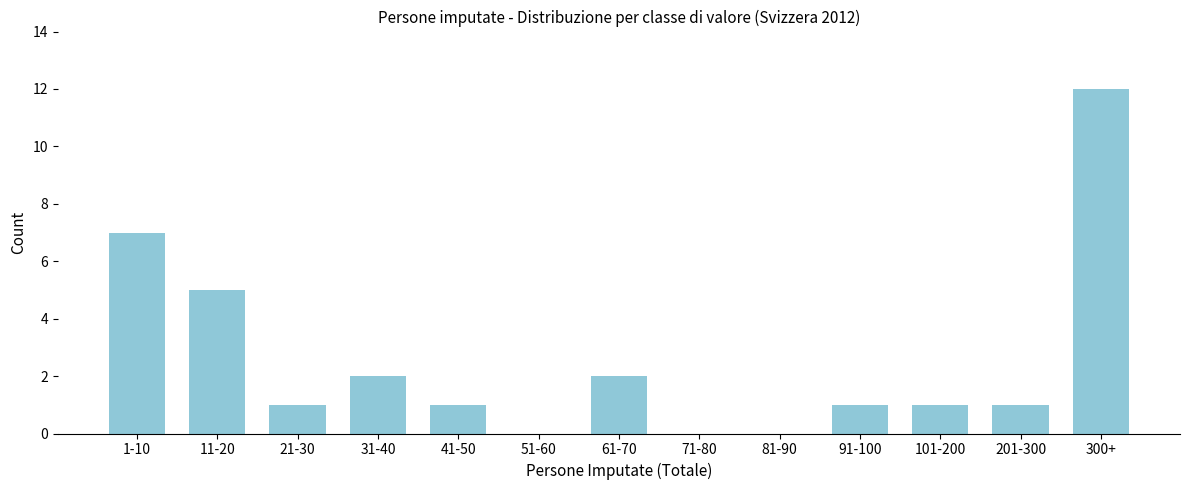

Reading left to right, transcribe all the data shown in this chart.

1-10=7	11-20=5	21-30=1	31-40=2	41-50=1	51-60=0	61-70=2	71-80=0	81-90=0	91-100=1	101-200=1	201-300=1	300+=12